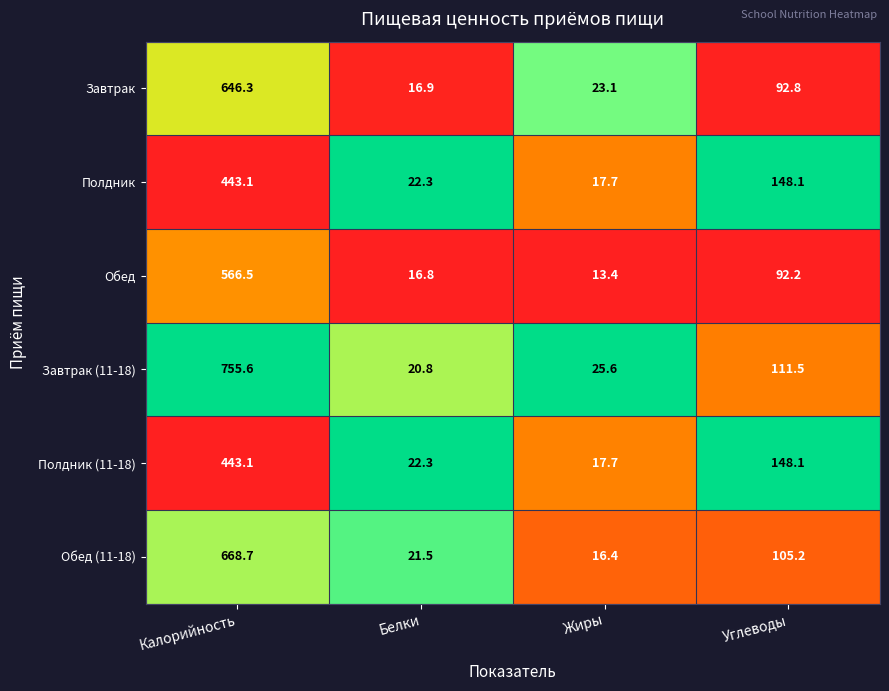

What is the average value of the Завтрак (11-18) series?

228.4